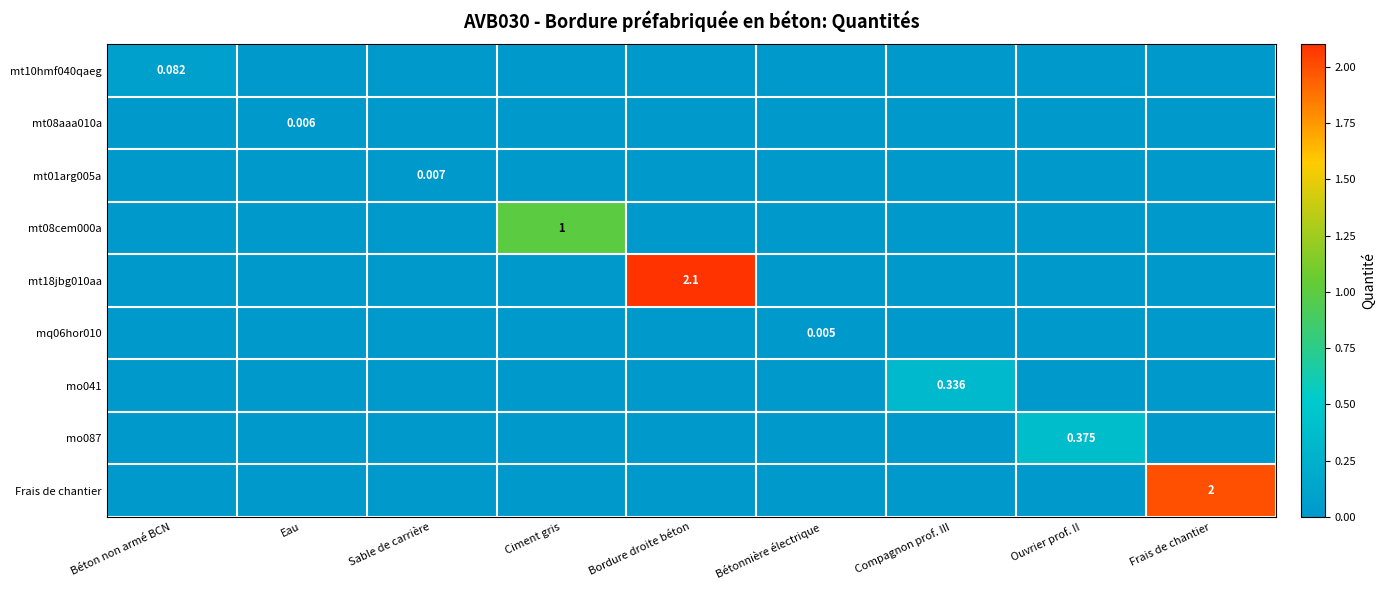

How many values in the mt10hmf040qaeg series exceed 0?

1